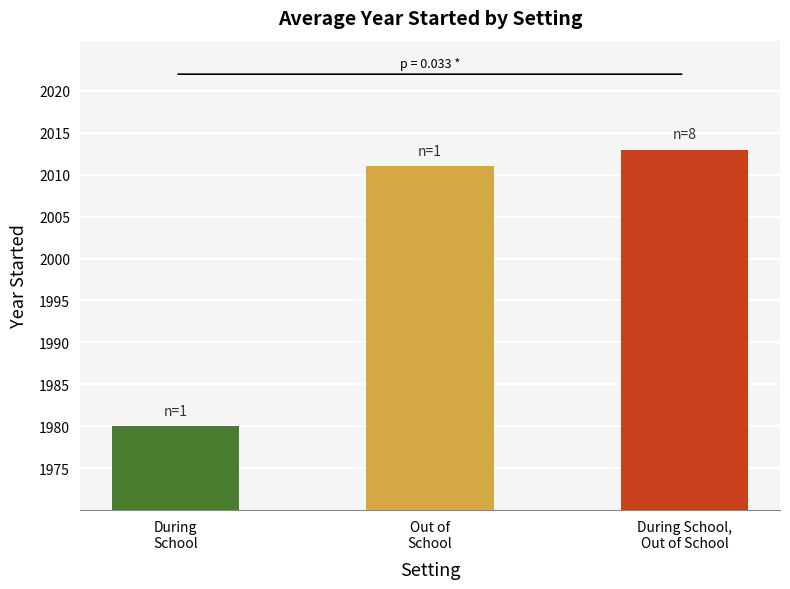

What is the approximate value of During School at 3, to the nearest 5?

2015